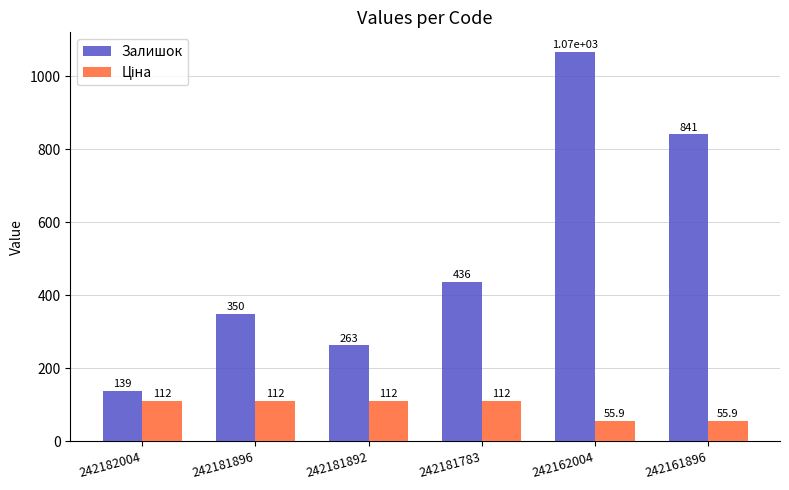

At which label does Залишок reach its minimum?

242182004